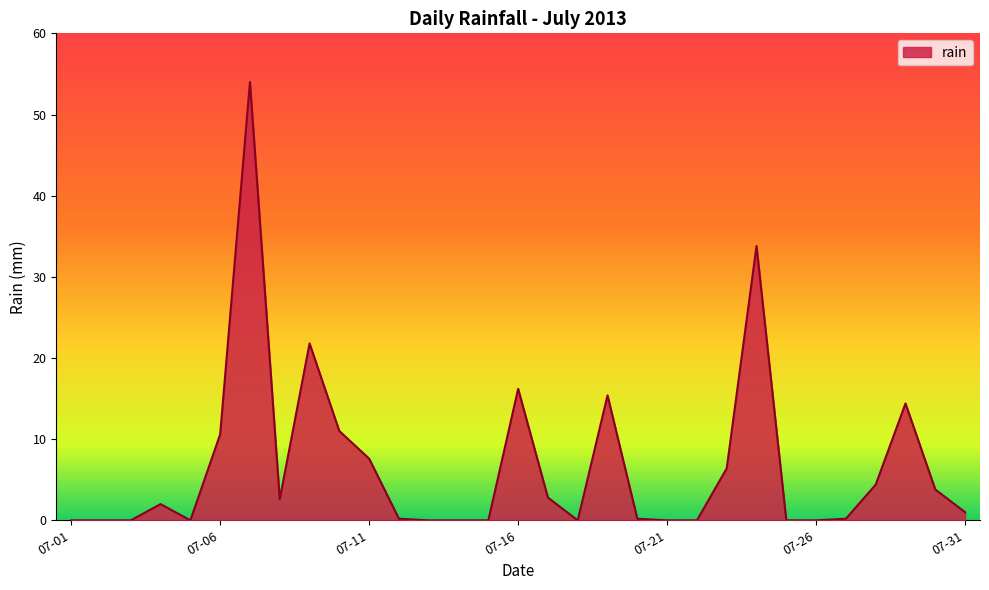

What is the maximum value shown in the chart?

54.0